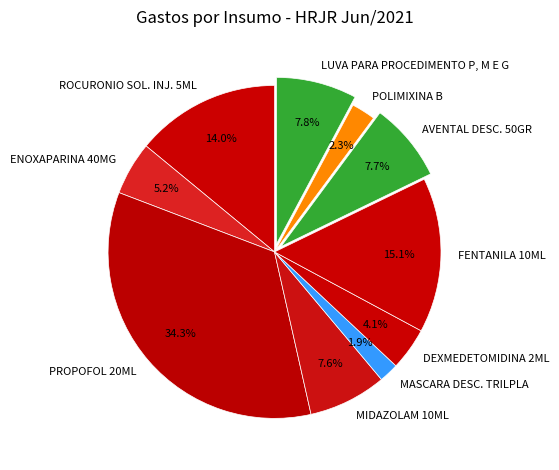

To the nearest percent, what is the difference between the largest and smallest slice percentages?

32%